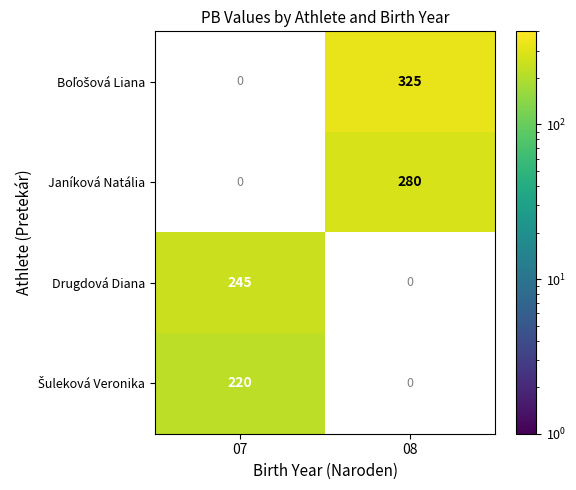

The Janíková Natália series shows 162 at 08. True or false?

False